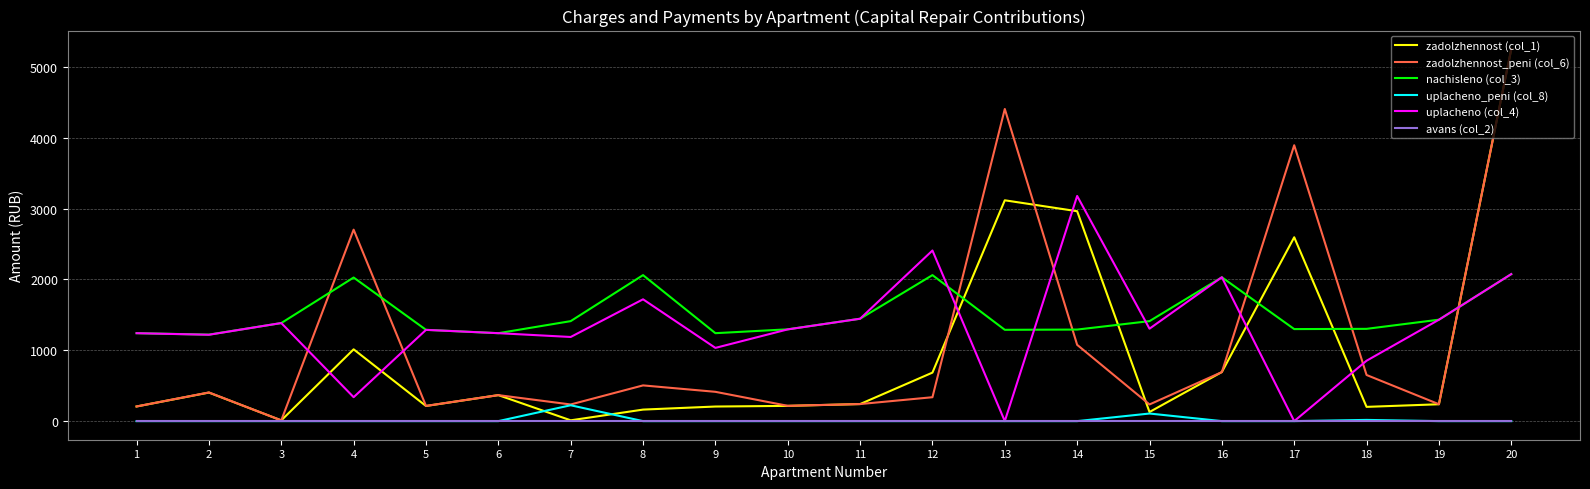

True or false: uplacheno_peni (col_8) and nachisleno (col_3) cross at least once.

False